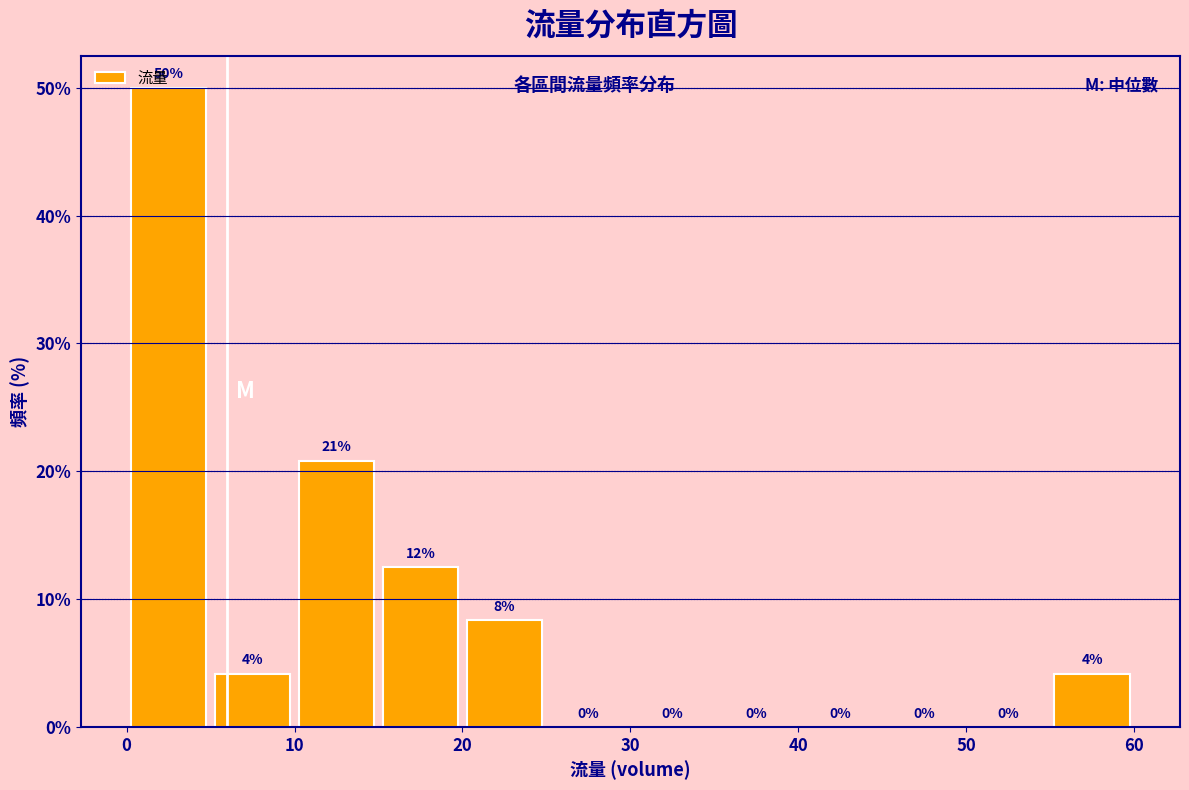

Over which range of the x-axis is the bar tallest?

0 to 5